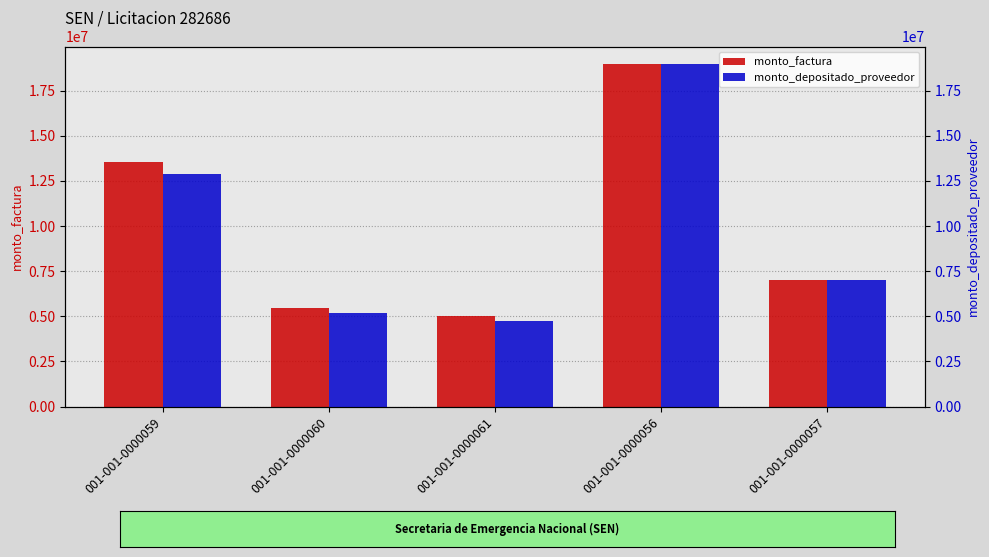

The value of monto_factura at 001-001-0000056 is 13177413. True or false?

False